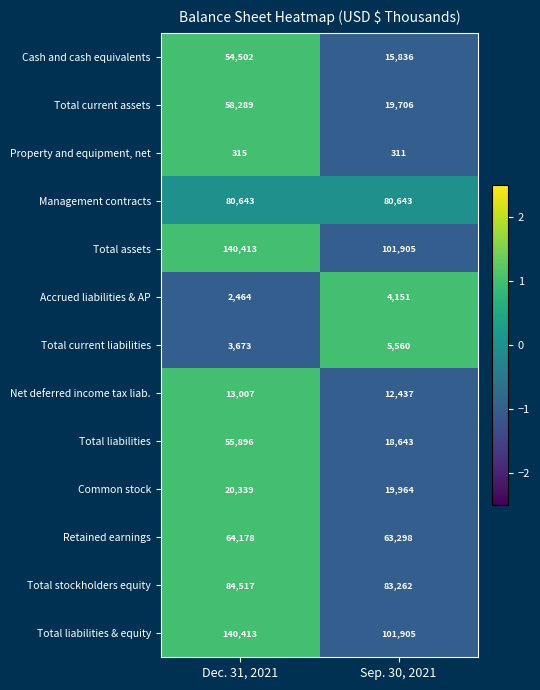

What is the maximum value for Management contracts?

80643